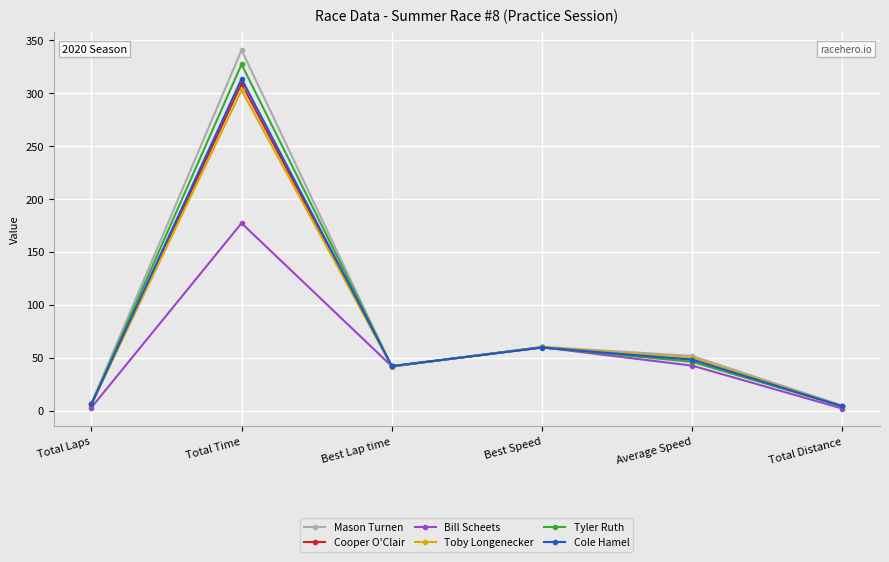

Which series has the largest range (max minus min)?

Mason Turnen